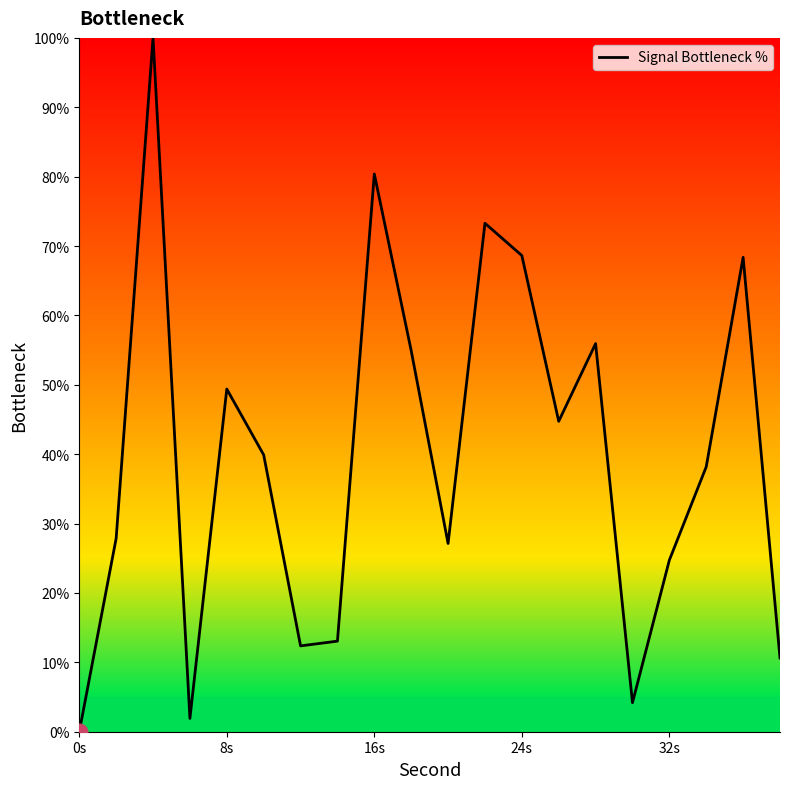

What is the greatest value displayed?

100.0